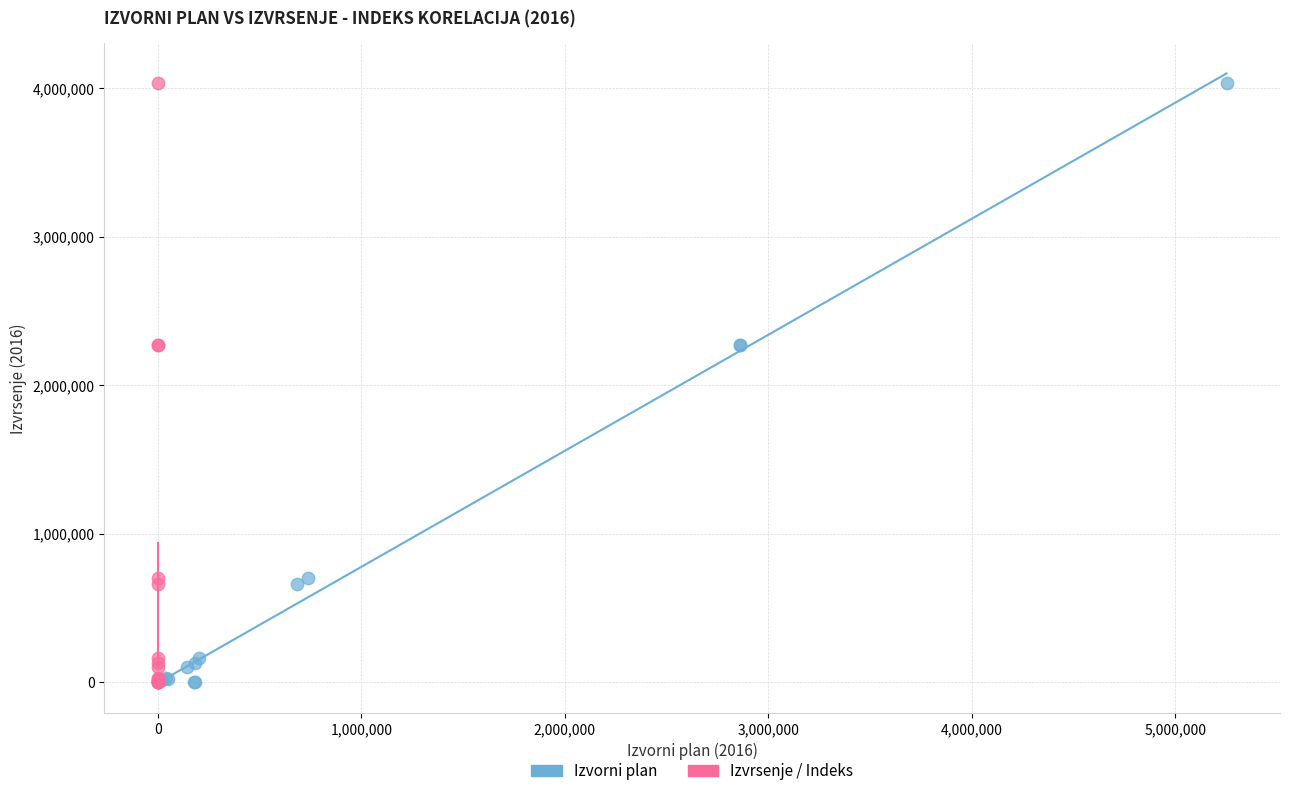

What are all the series names shown in the legend?

Izvorni plan, Izvrsenje / Indeks